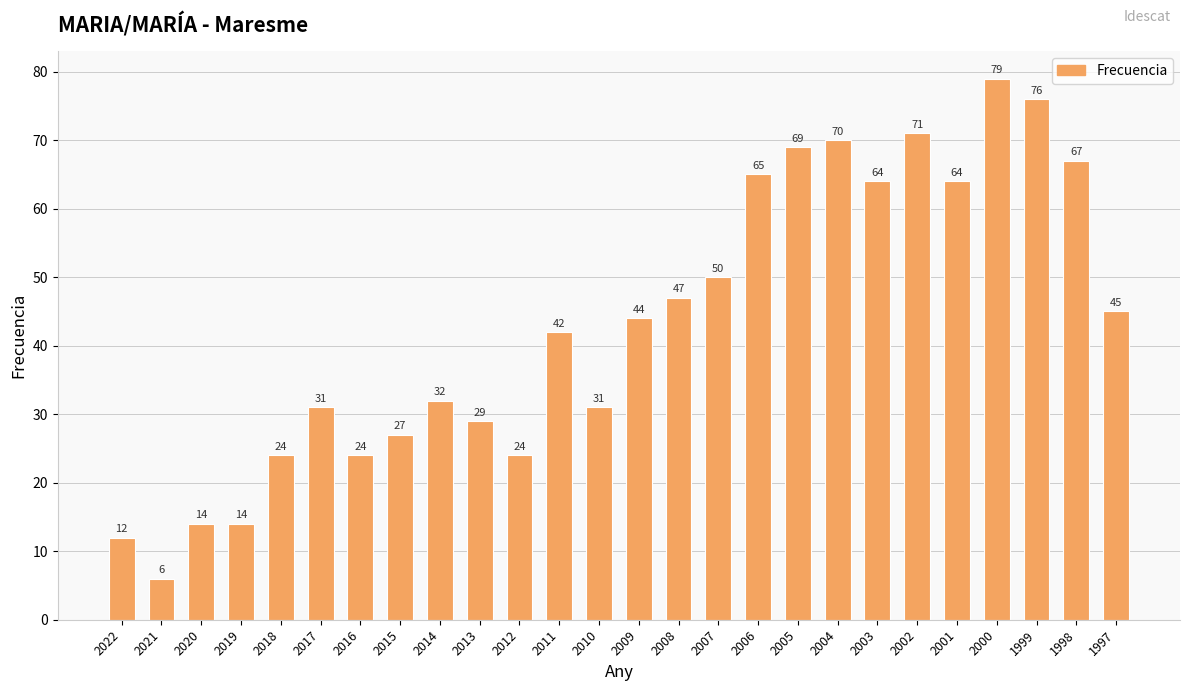

The value at 2015 is 27. True or false?

True